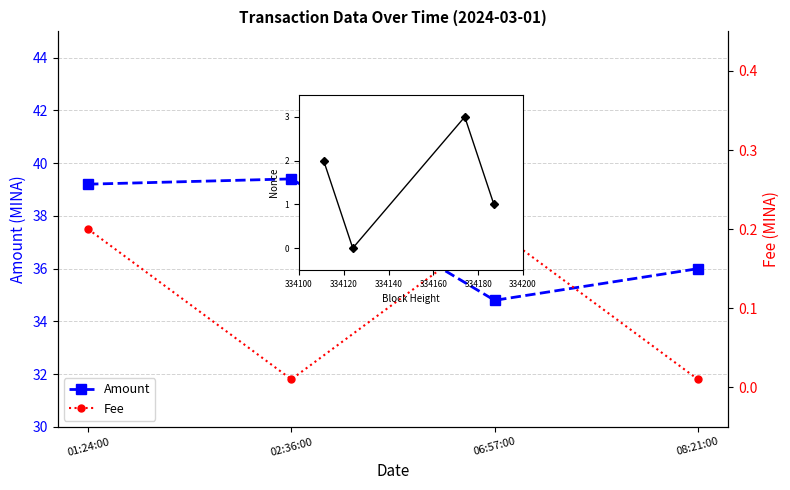

What position from the right is 08:21:00?

1